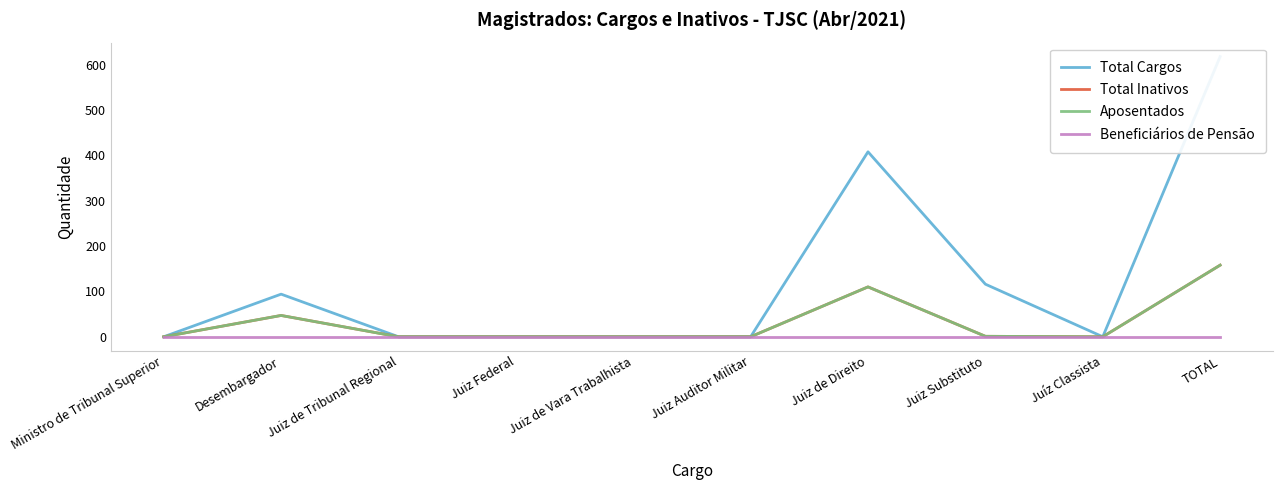

Which series changed the most between Juiz Federal and Juiz de Vara Trabalhista?

Total Cargos